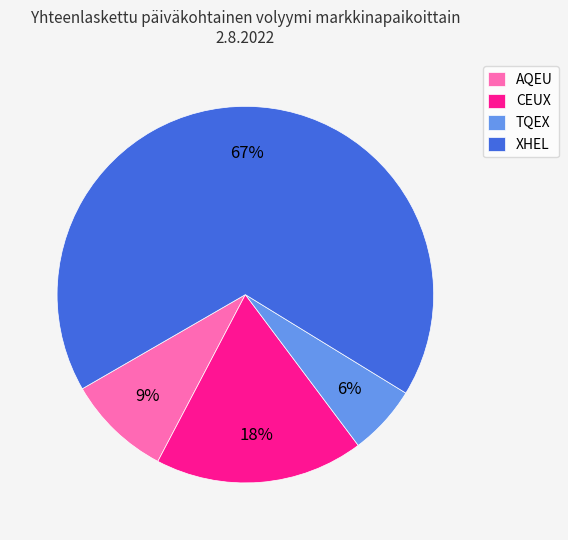

How many slices are in this pie chart?

4